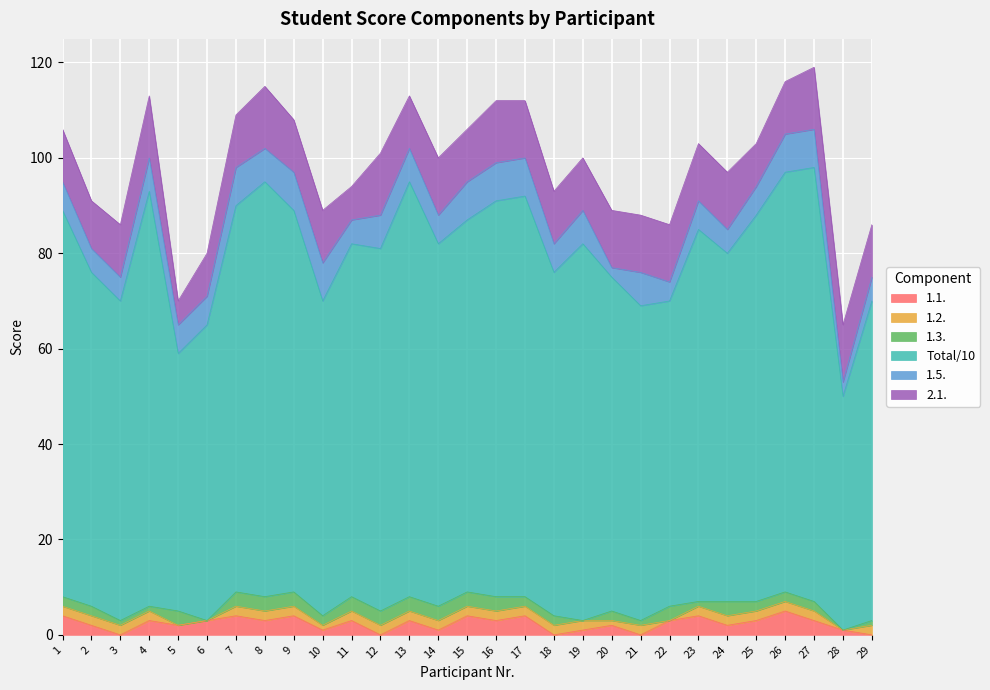

What is the sum of all 1.1. values?

68